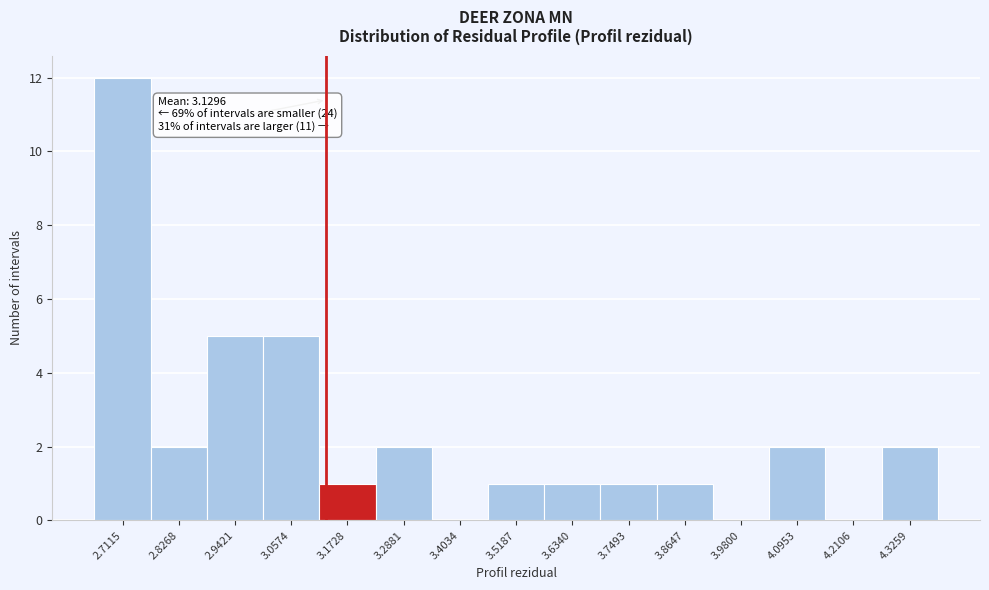

Over which range of the x-axis is the bar tallest?

2.66 to 2.76